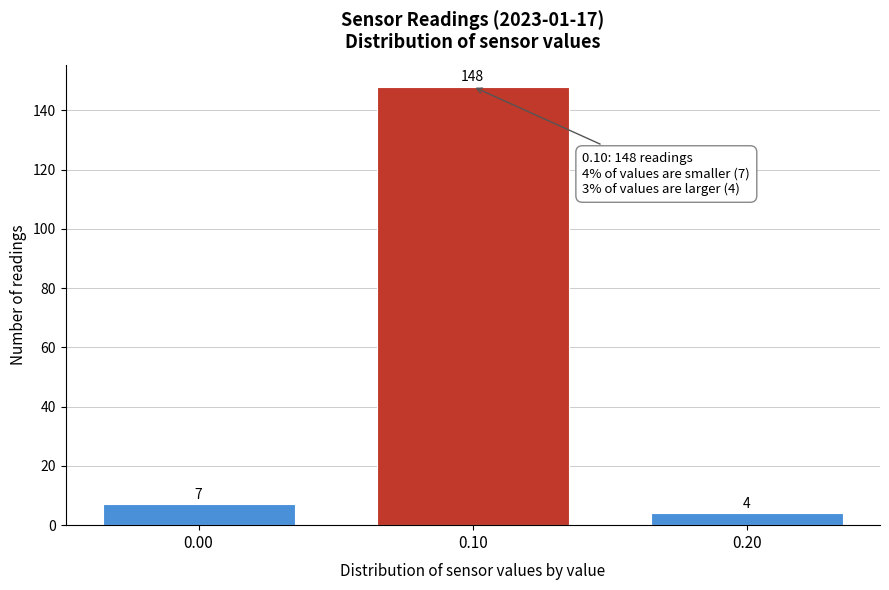

Reading left to right, transcribe all the data shown in this chart.

7	148	4